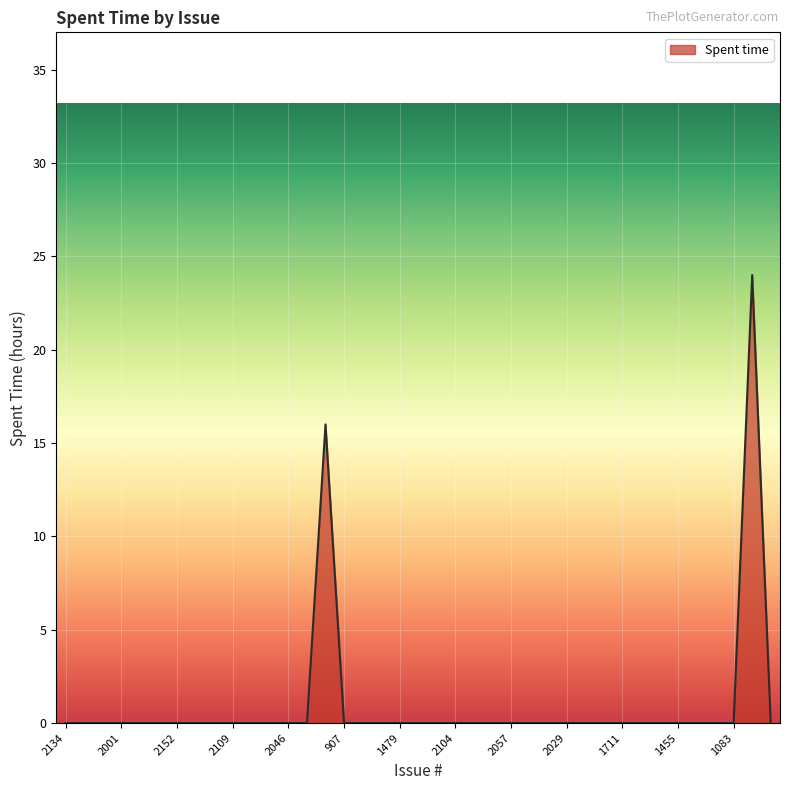

What is the greatest value displayed?

24